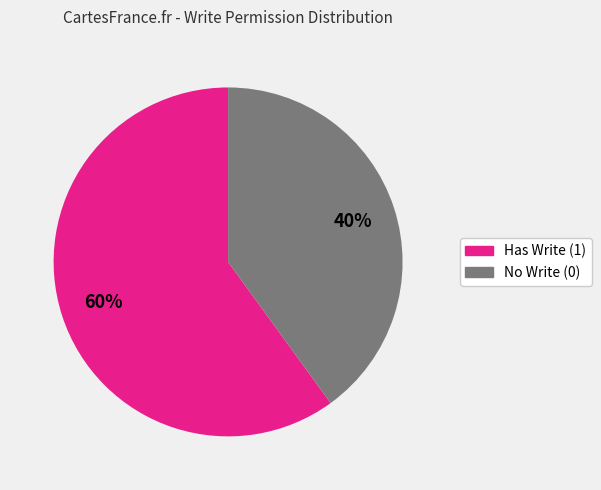

Is there a majority slice in this chart?

Yes